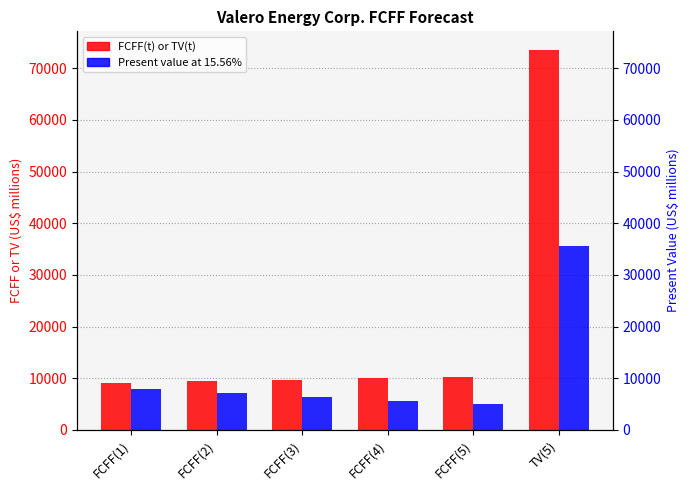

Between FCFF(1) and FCFF(2), which is larger?

FCFF(2)